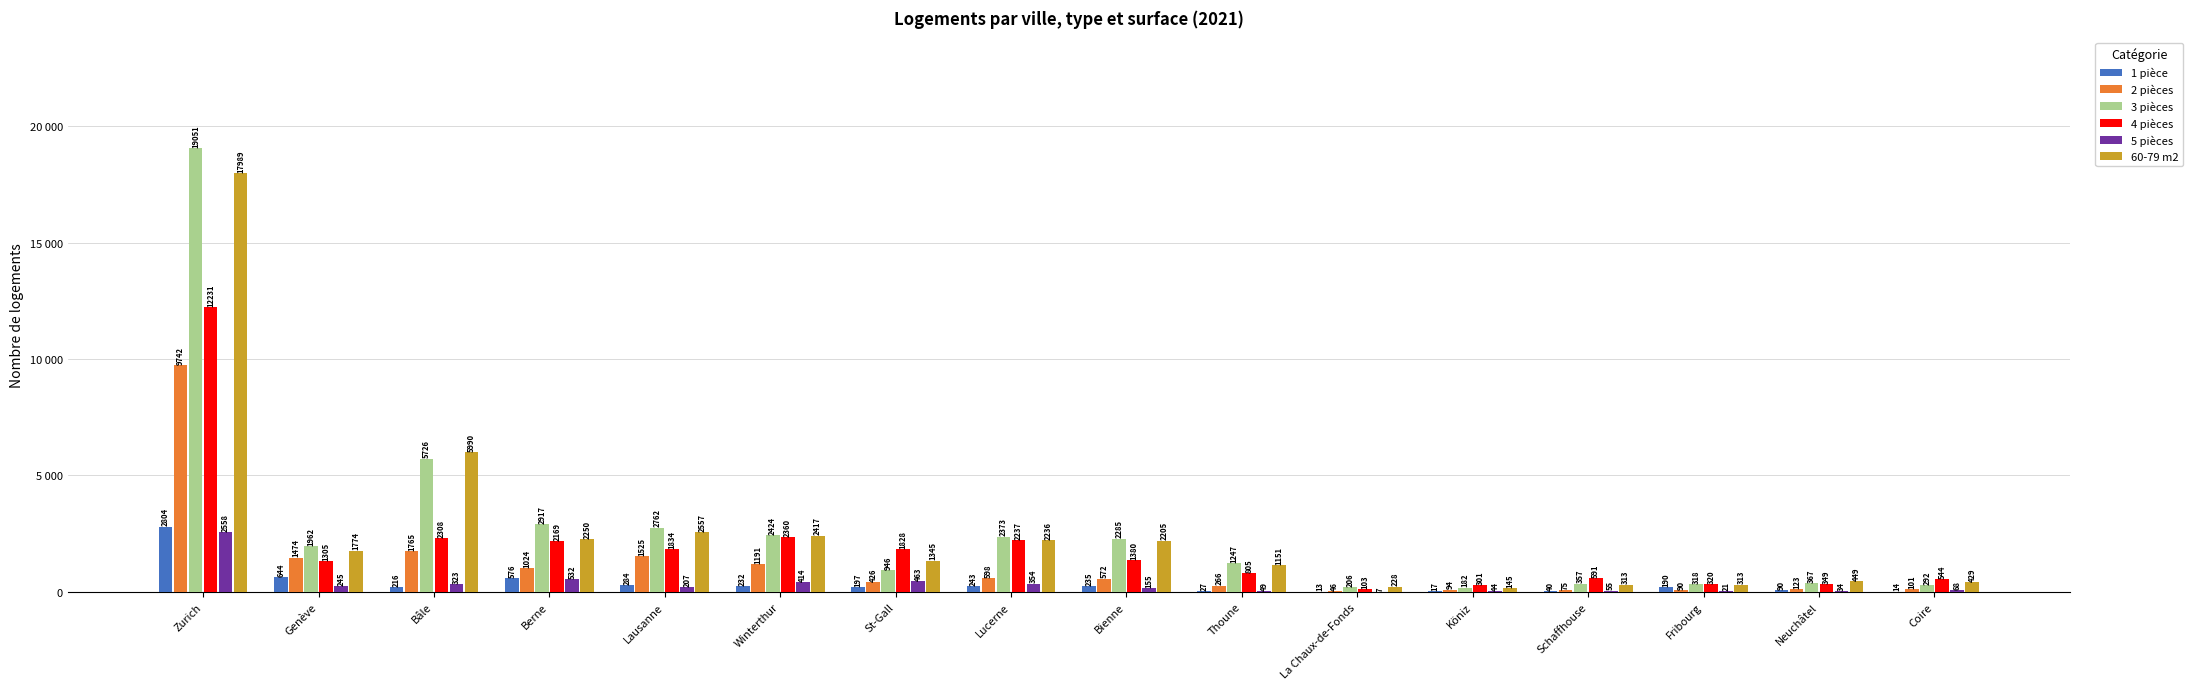

True or false: 3 pièces has a value of 182 at Köniz.

True